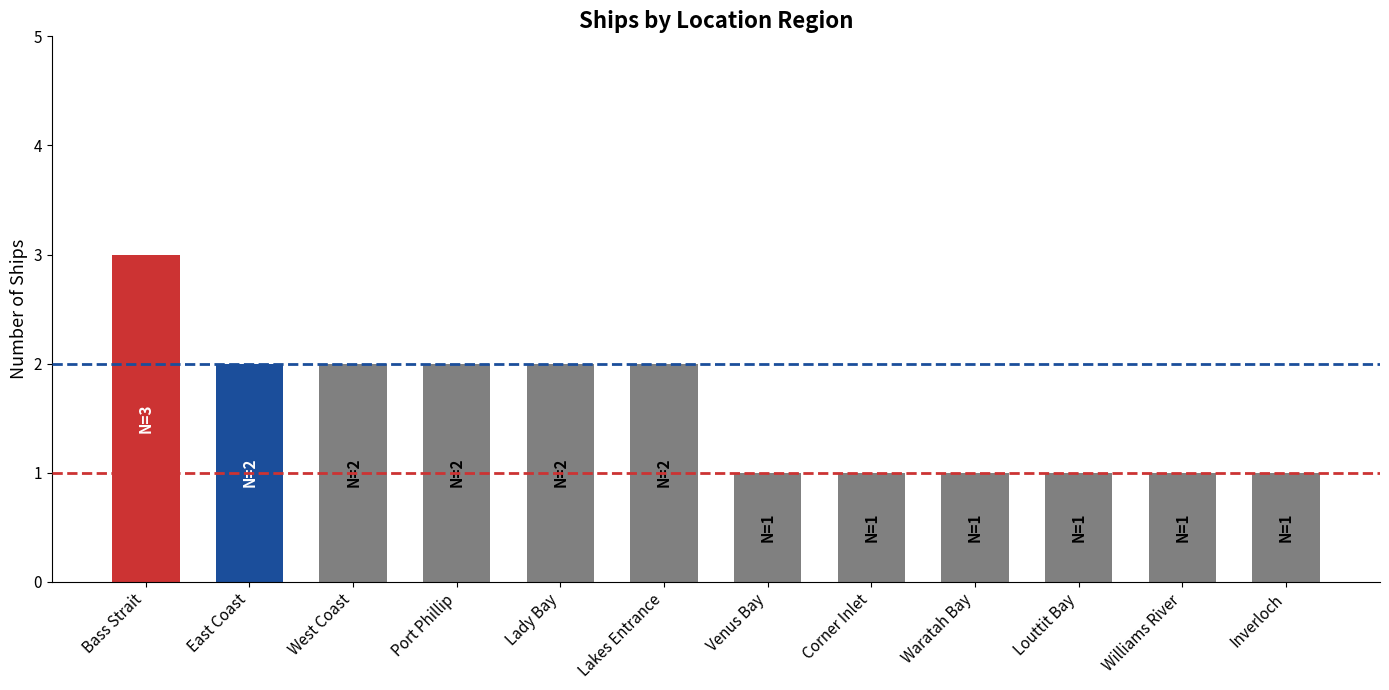

Does the chart contain any negative values?

No